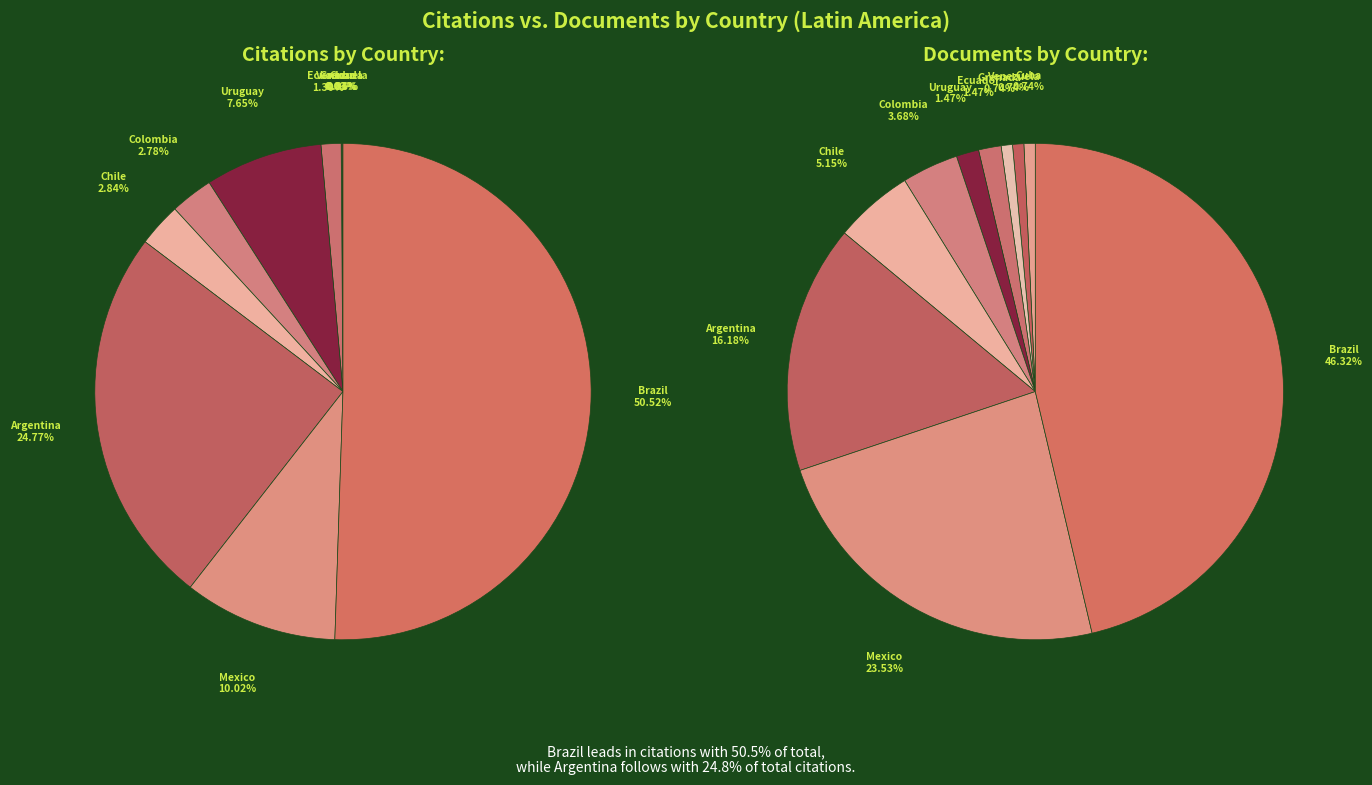

Which has a higher value, Uruguay or Brazil?

Brazil